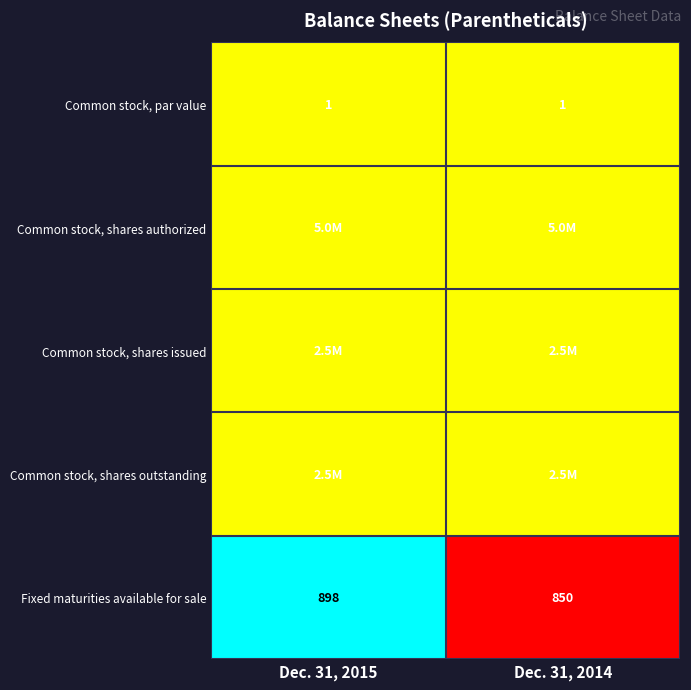

The value of Common stock, par value at Dec. 31, 2014 is 0.3. True or false?

False